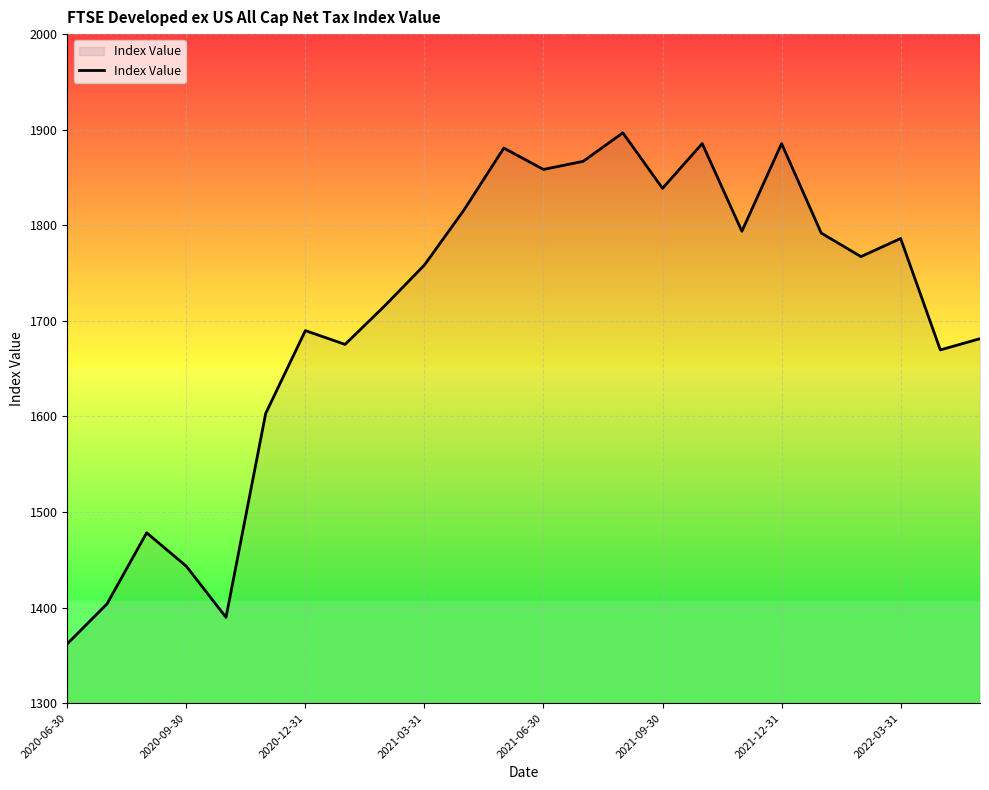

What is the difference between the maximum and minimum values?

534.5